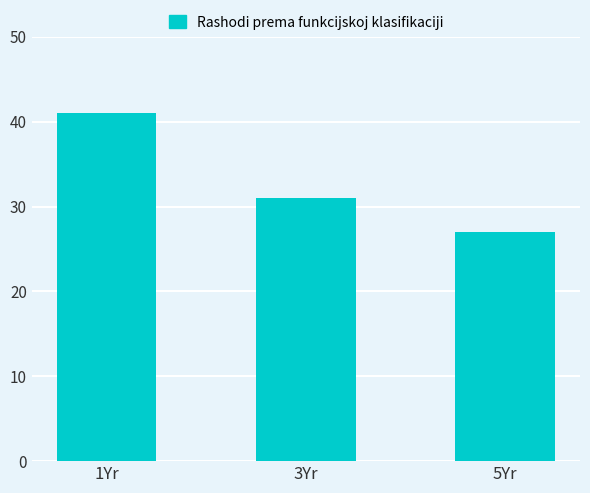

What is the label of the 2nd bar from the right?

3Yr